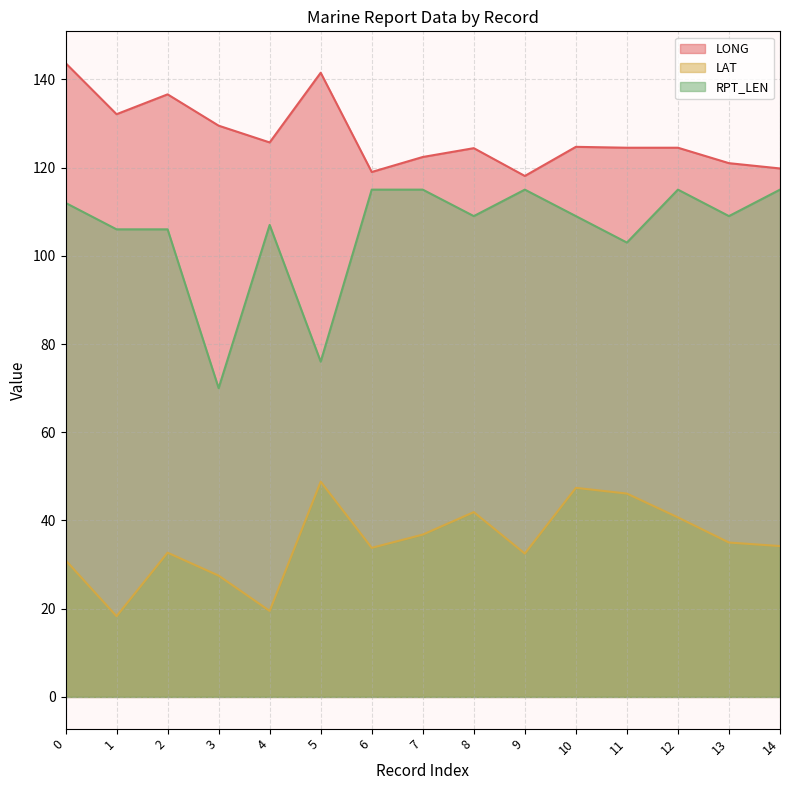

What are all the series names shown in the legend?

LONG, LAT, RPT_LEN